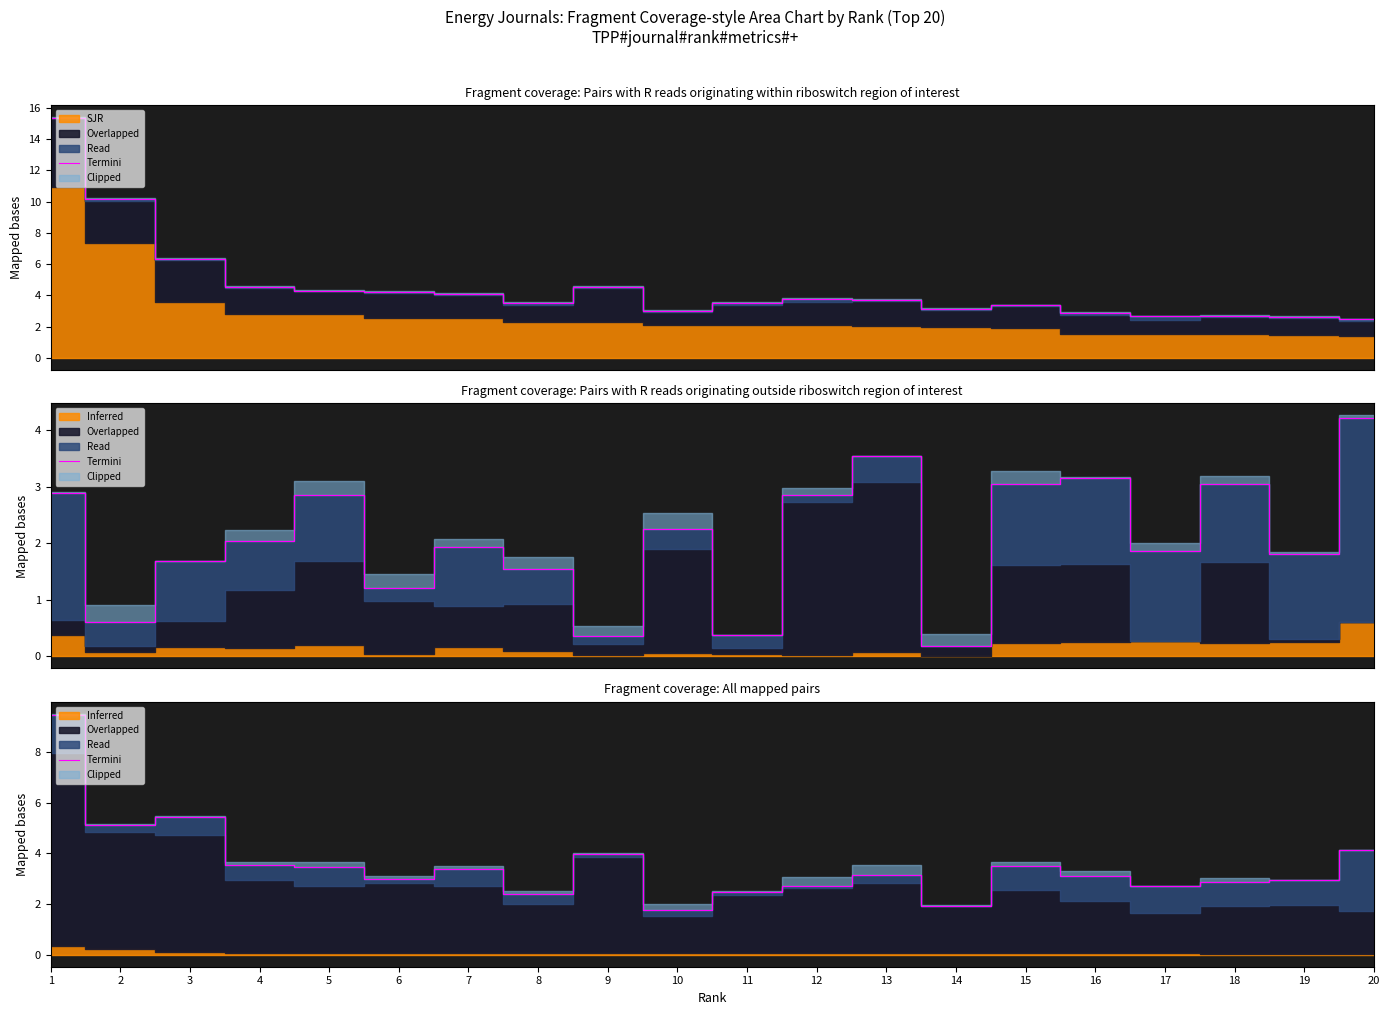

At which label is the value closest to 5?

2